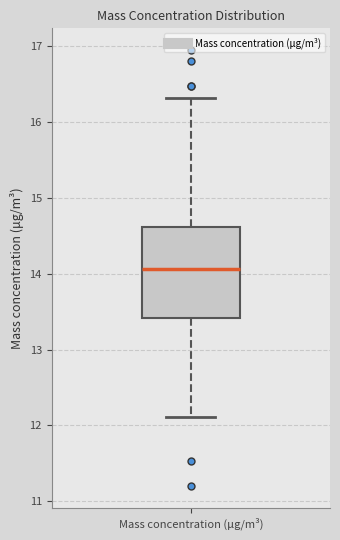

Read this box plot against the y-axis: the position of the median line, the range covered by the box, and the ends of both whiskers. The values are not printed on the chart, so give them approximately, as read against the axis.

median 14.1, box 13.4 to 14.6, whiskers 12.1 to 16.3